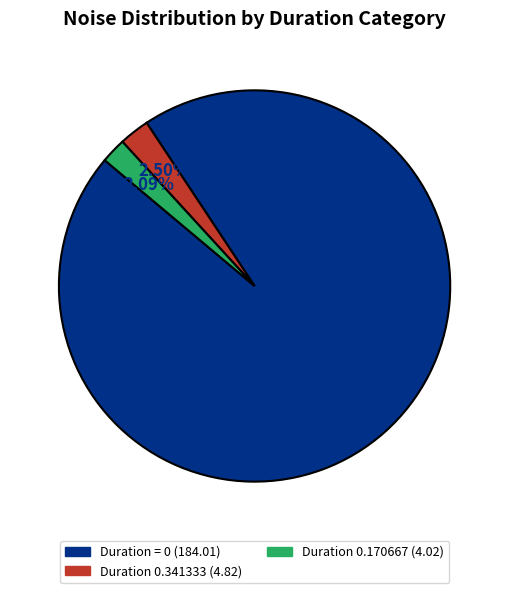

How many slices are in this pie chart?

3